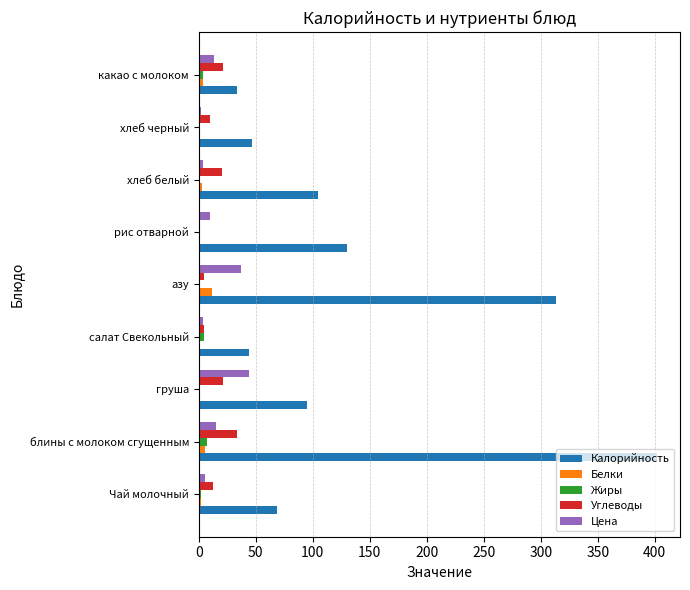

What is the sum of all Белки values?

28.6